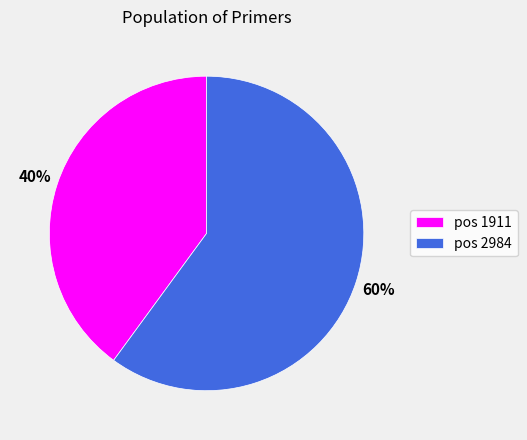

To the nearest percent, what is the difference between the largest and smallest slice percentages?

20%